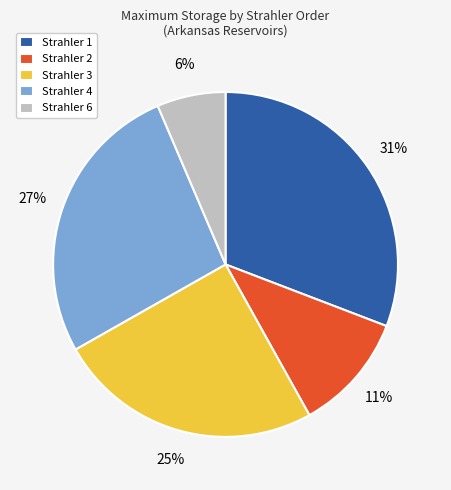

To the nearest percent, what is the combined percentage of Strahler 1 and Strahler 6?

37%